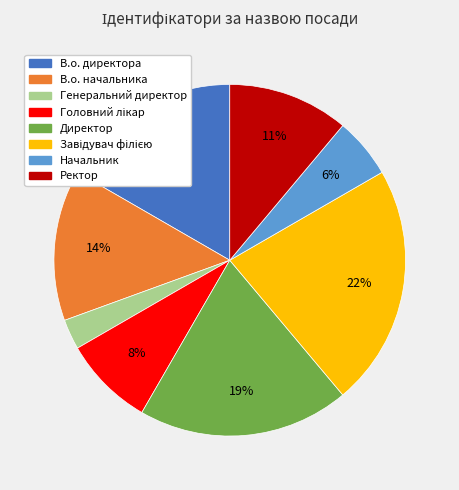

Between Генеральний директор and Директор, which is larger?

Директор